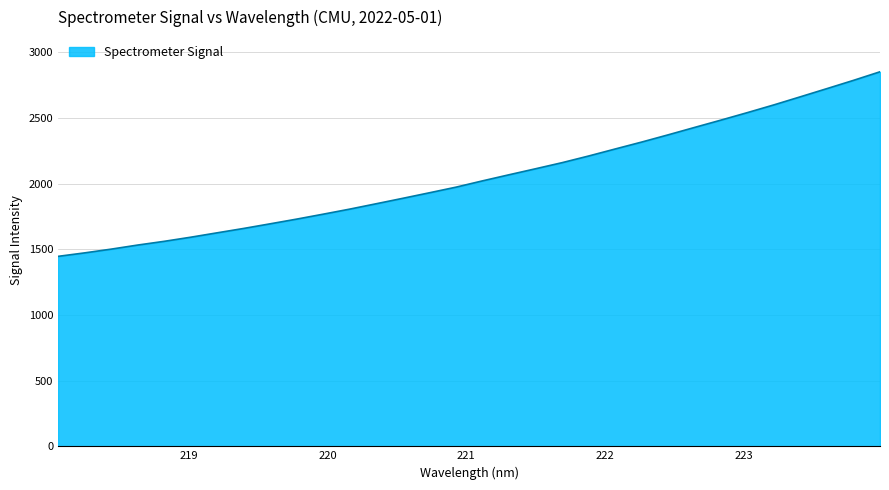

What is the greatest value displayed?

2852.2